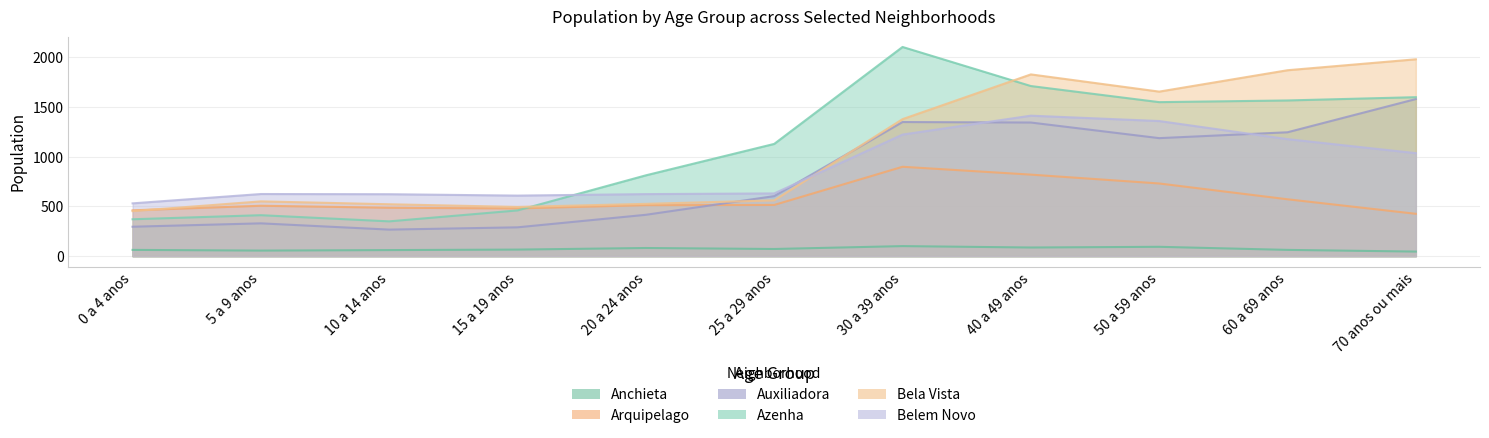

Which series has the largest total across all categories?

Azenha